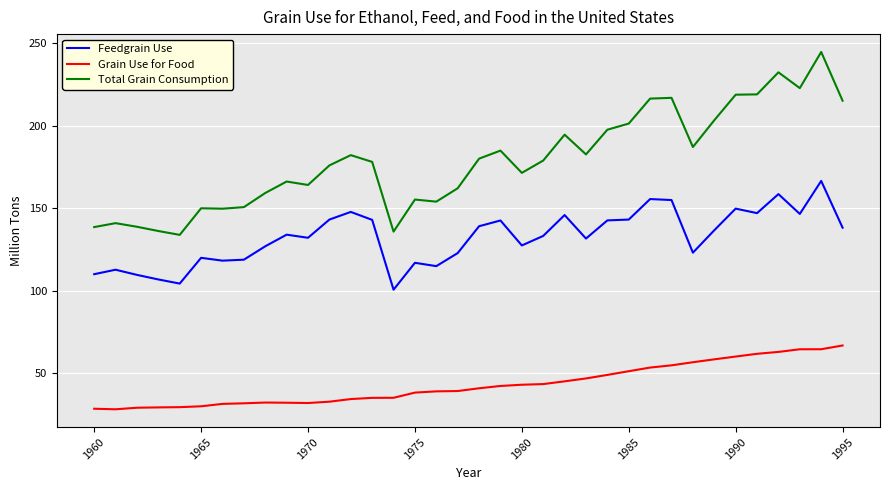

What is the average value of the Feedgrain Use series?

132.4